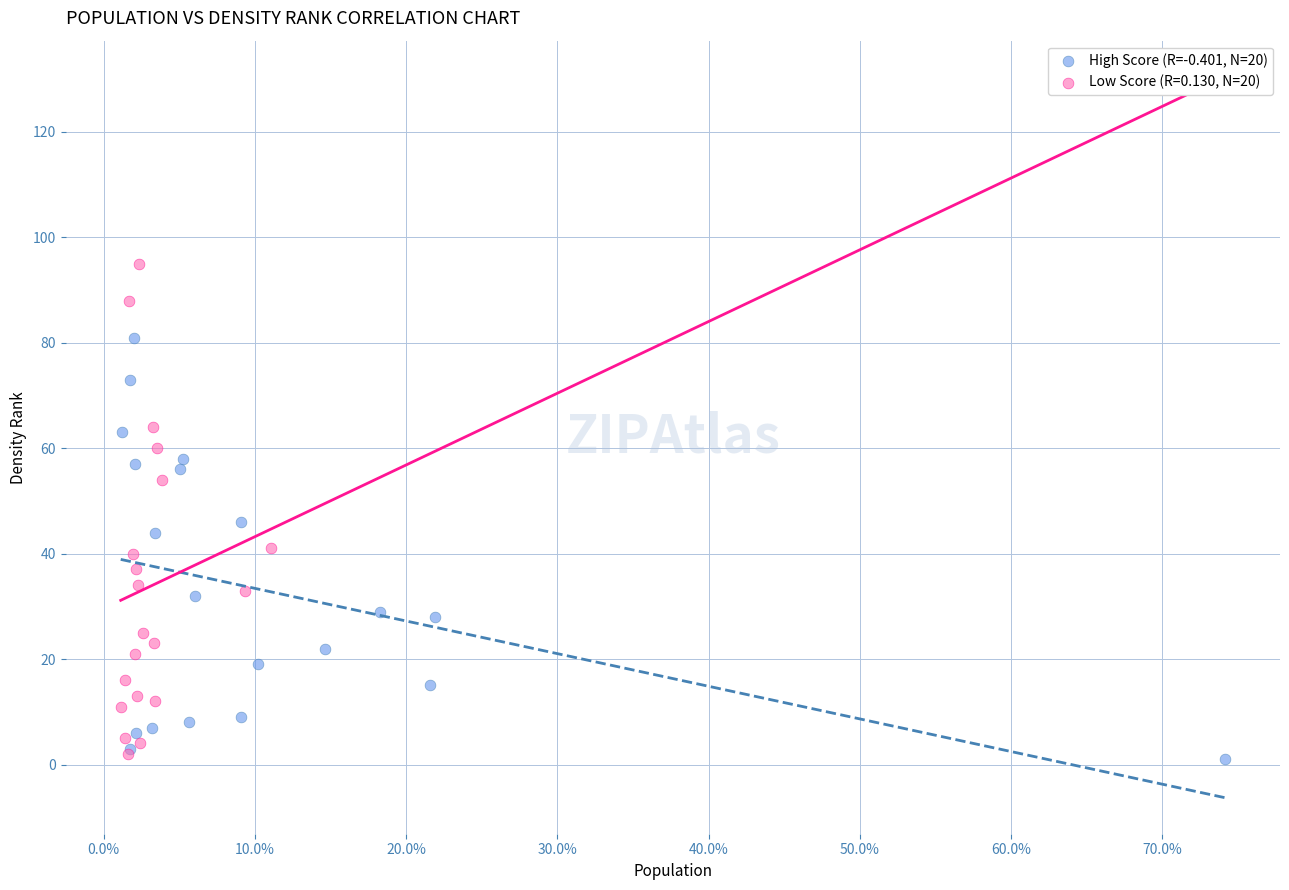

Which series contains the highest Y value?

Low Score (R=0.130, N=20)